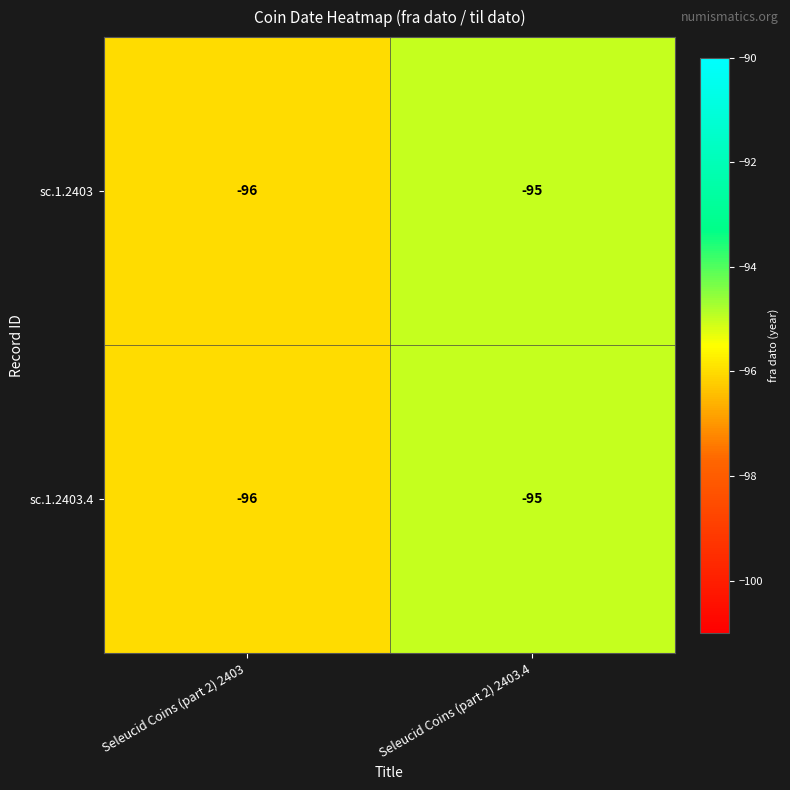

Which category has the lowest value in the sc.1.2403 series?

Seleucid Coins (part 2) 2403